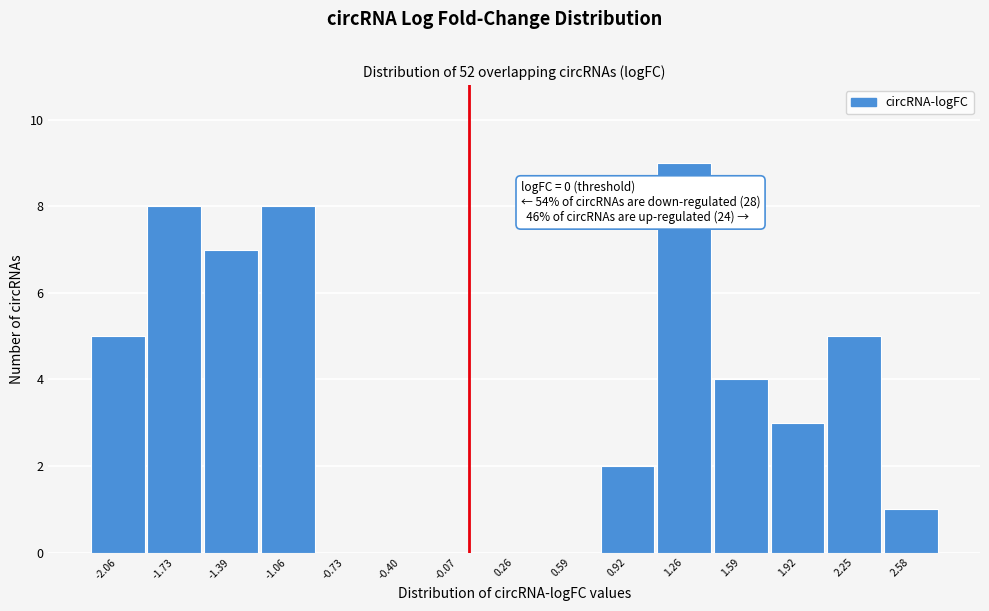

Which range on the x-axis has the tallest bar?

1.10 to 1.40